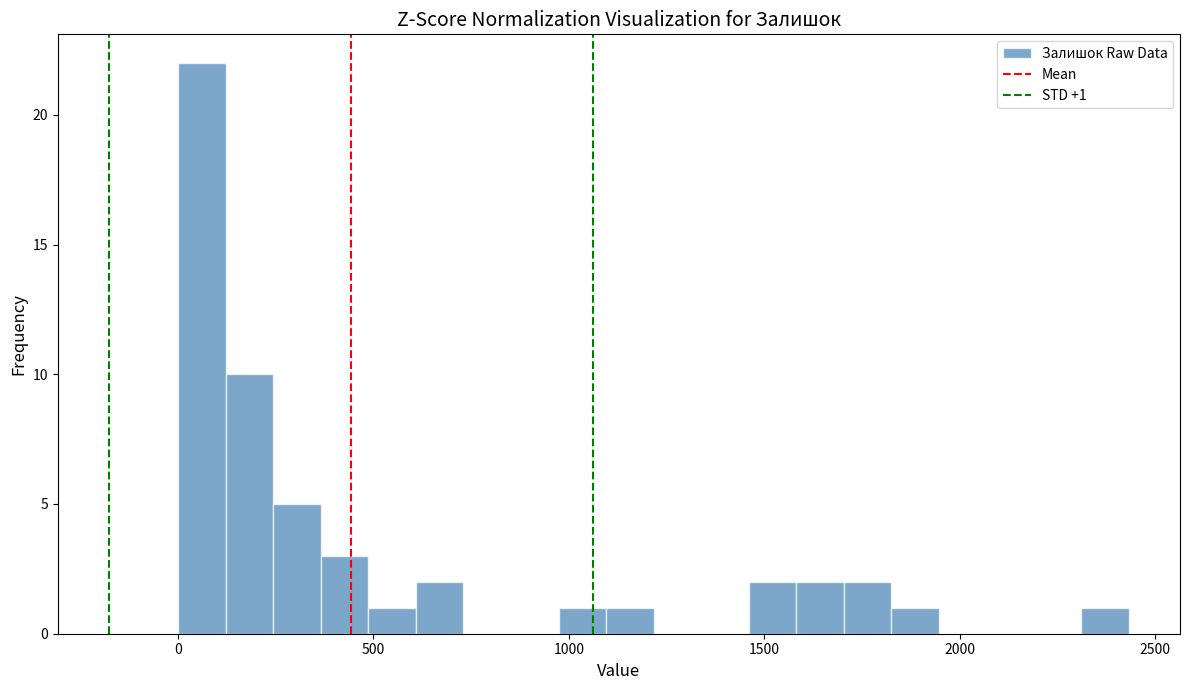

Read against the x-axis, roughly where is the centre of the tallest bar?

50